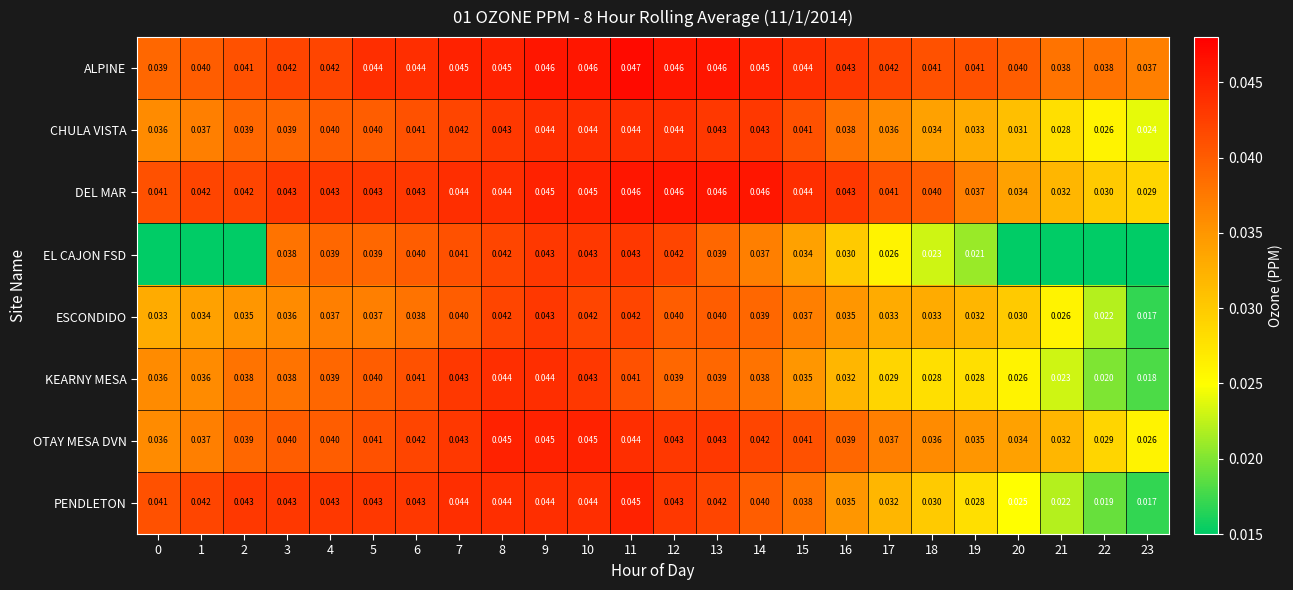

What is the total value across all series at 9?

0.4